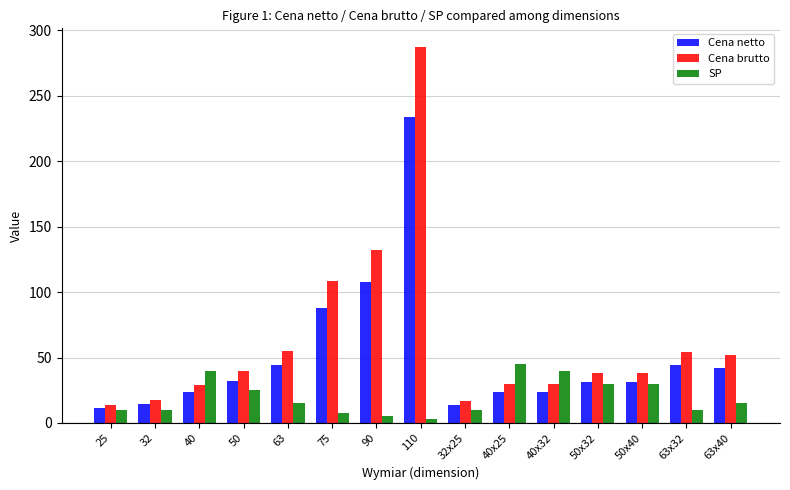

What is the maximum value for Cena netto?

233.5